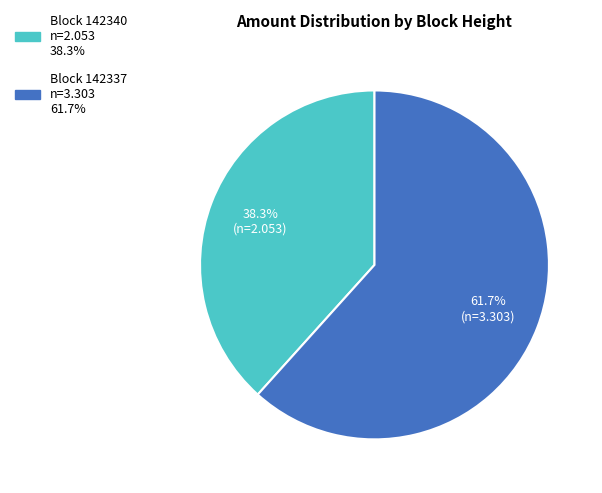

Is there any slice that represents more than half of the pie?

Yes